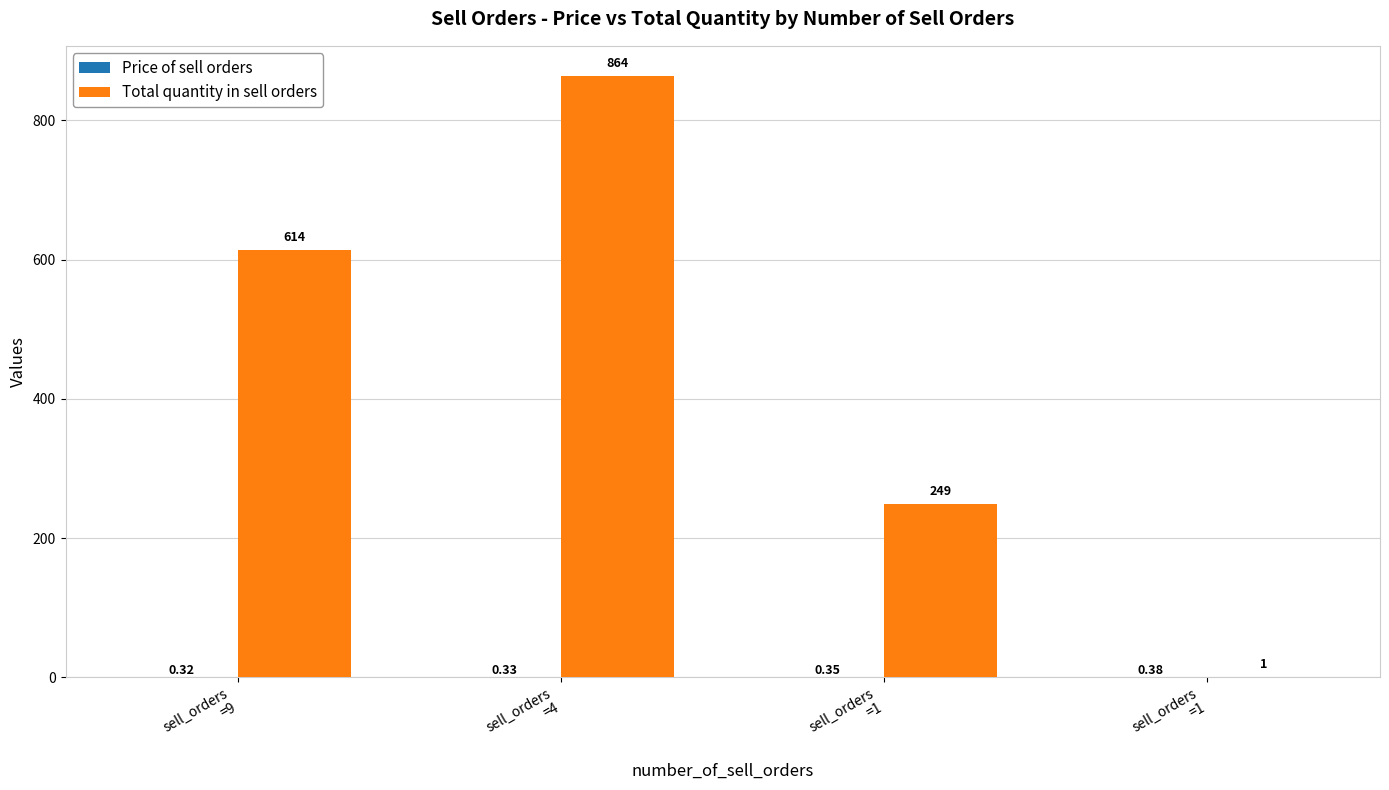

What is the sum of all Price of sell orders values?

1.4